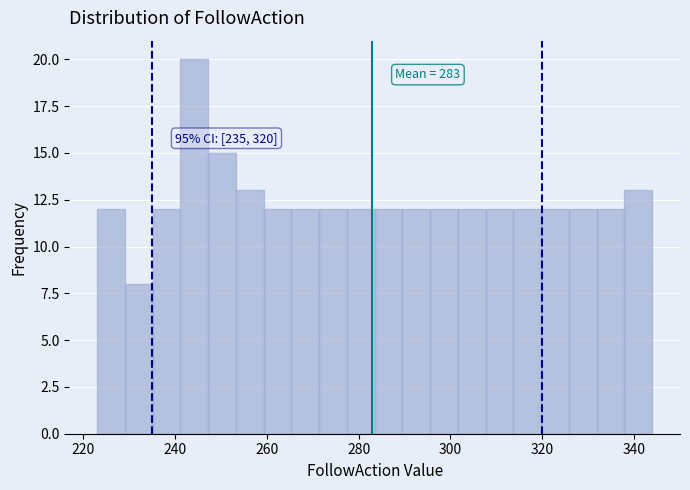

Around what value on the x-axis is the tallest bar? Give the approximate position of its centre, as read against the axis.

244